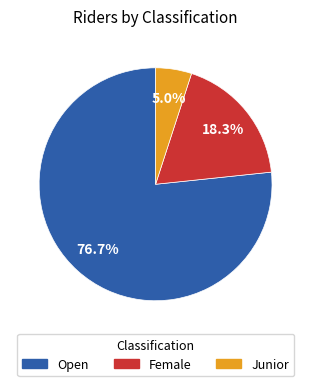

Rank the categories by value from lowest to highest.

Junior, Female, Open